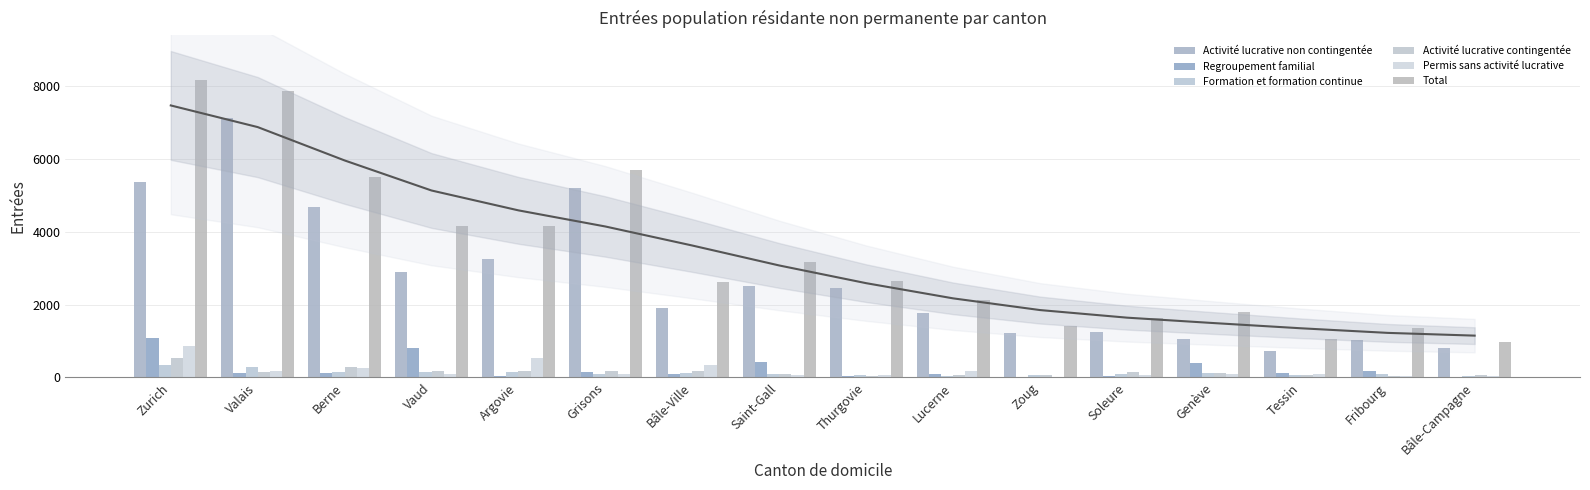

The Regroupement familial series shows 24 at Soleure. True or false?

False